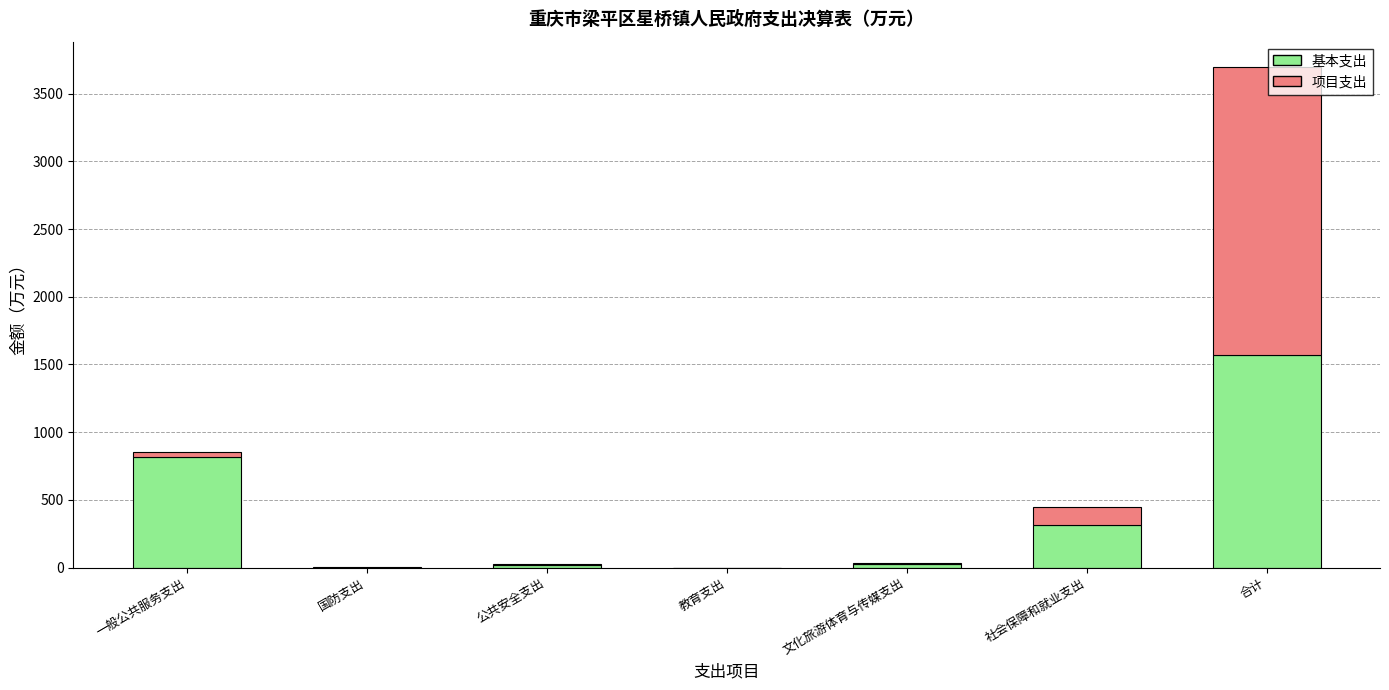

Are the bars horizontal?

No